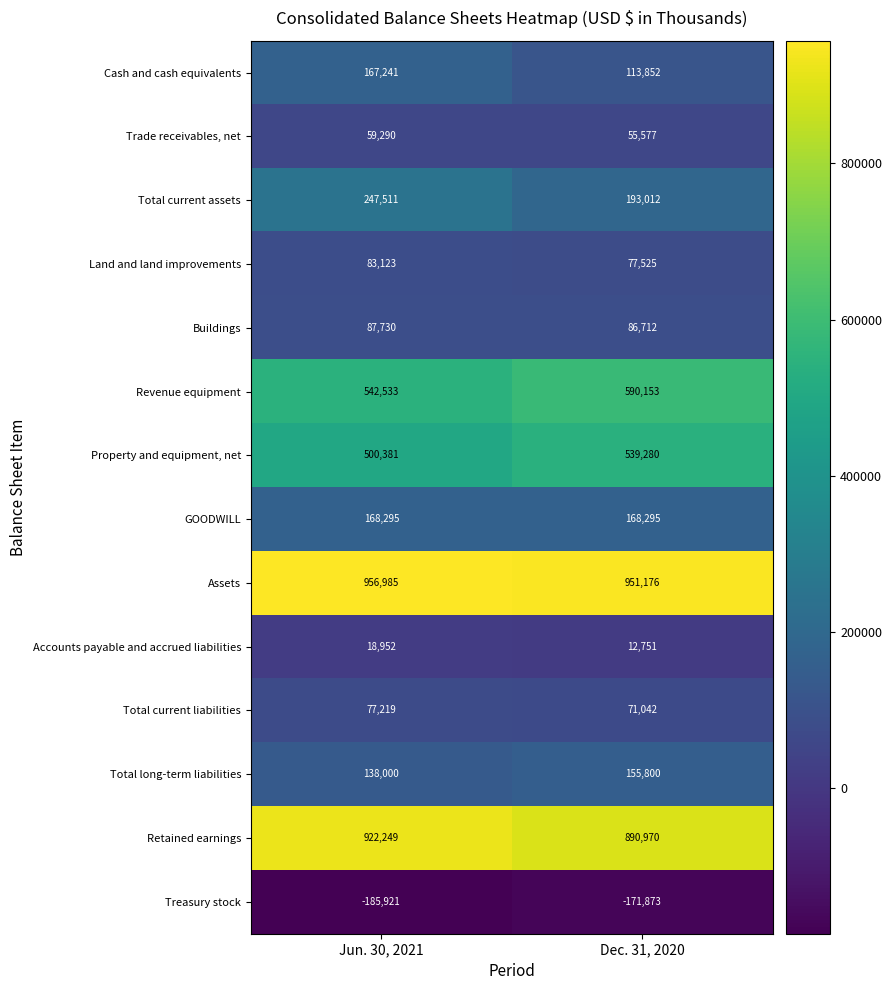

Read the Accounts payable and accrued liabilities value at Jun. 30, 2021, to the nearest 10.

18950